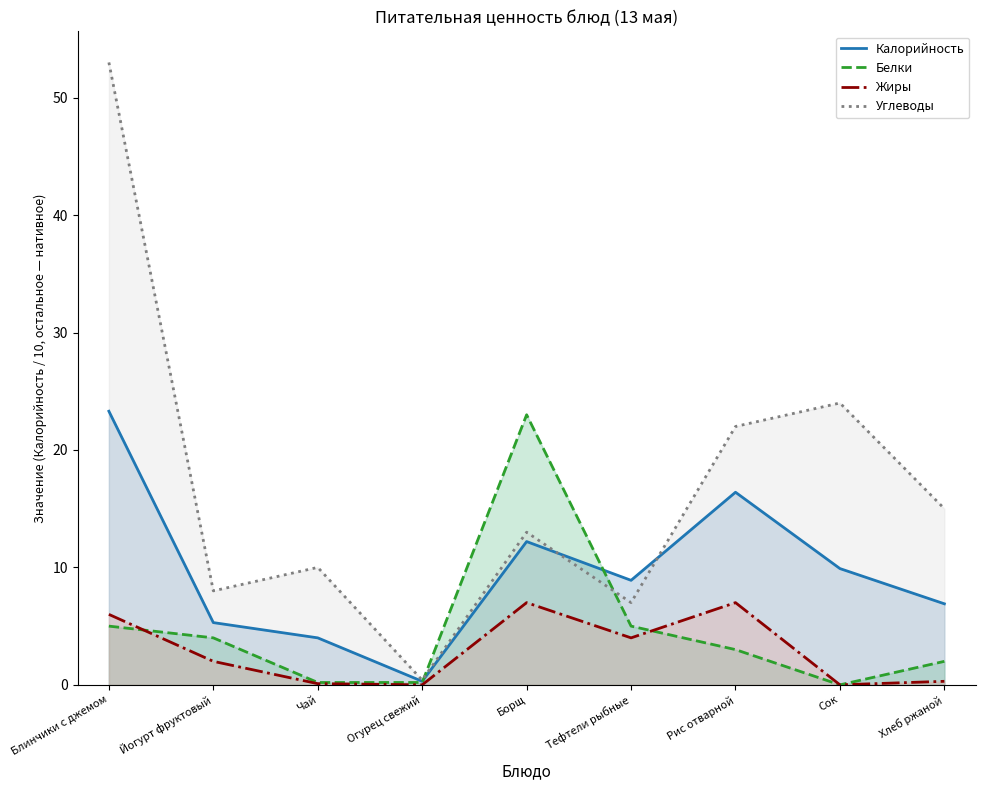

What is the label of the 1st point from the left?

Блинчики с джемом